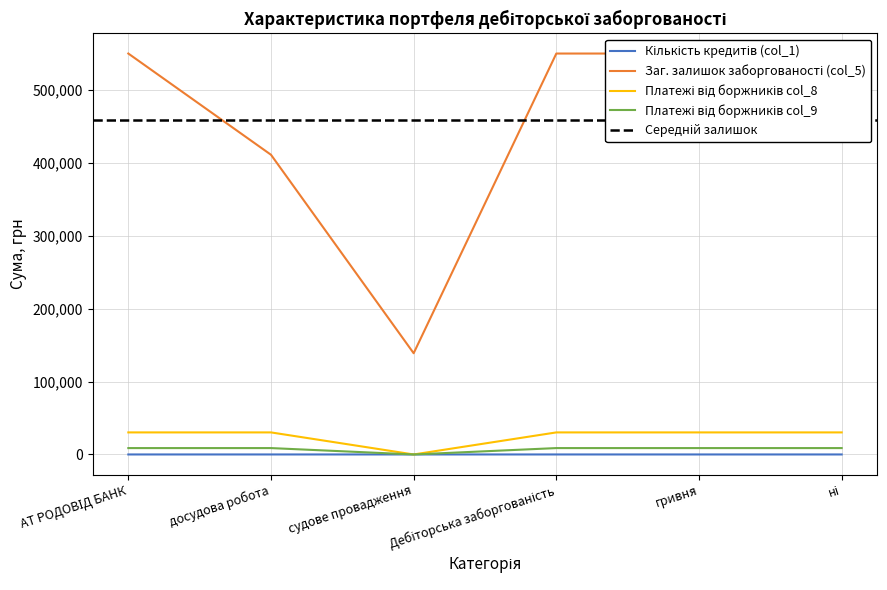

What position from the left is АТ РОДОВІД БАНК?

1